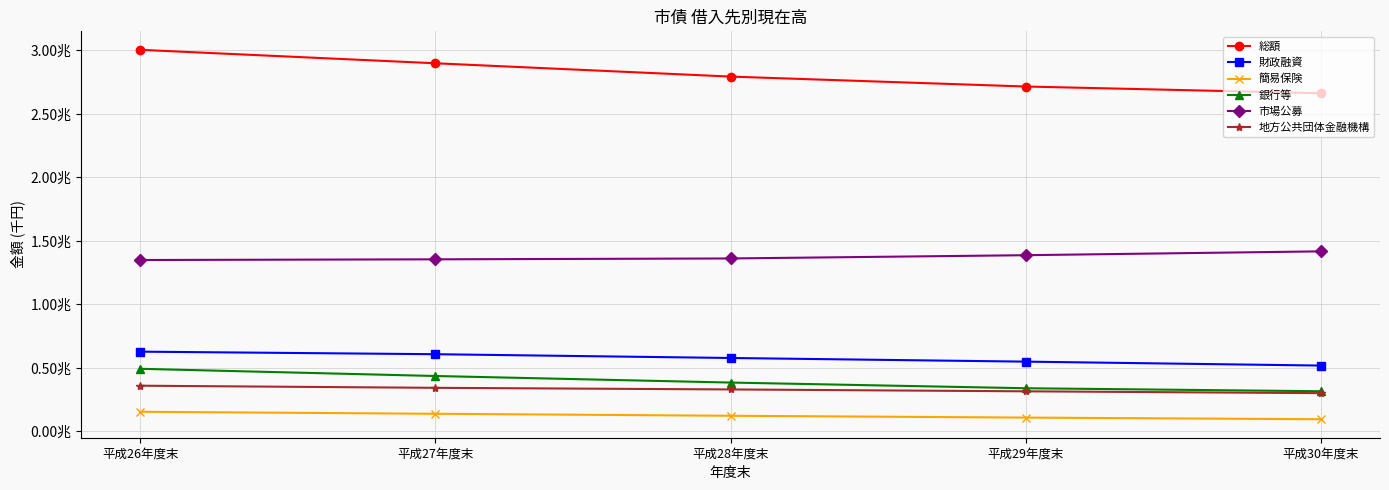

The value of 総額 at 平成30年度末 is 2661978041. True or false?

True